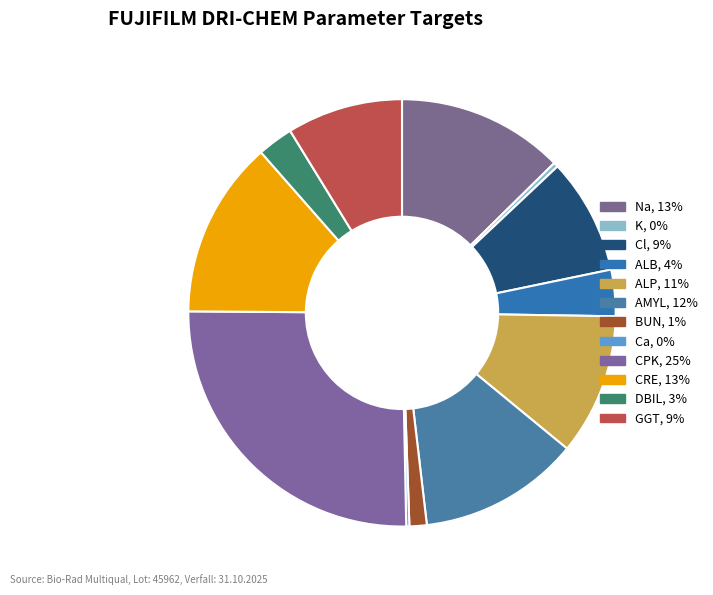

Does AMYL account for over 50% of the chart?

No